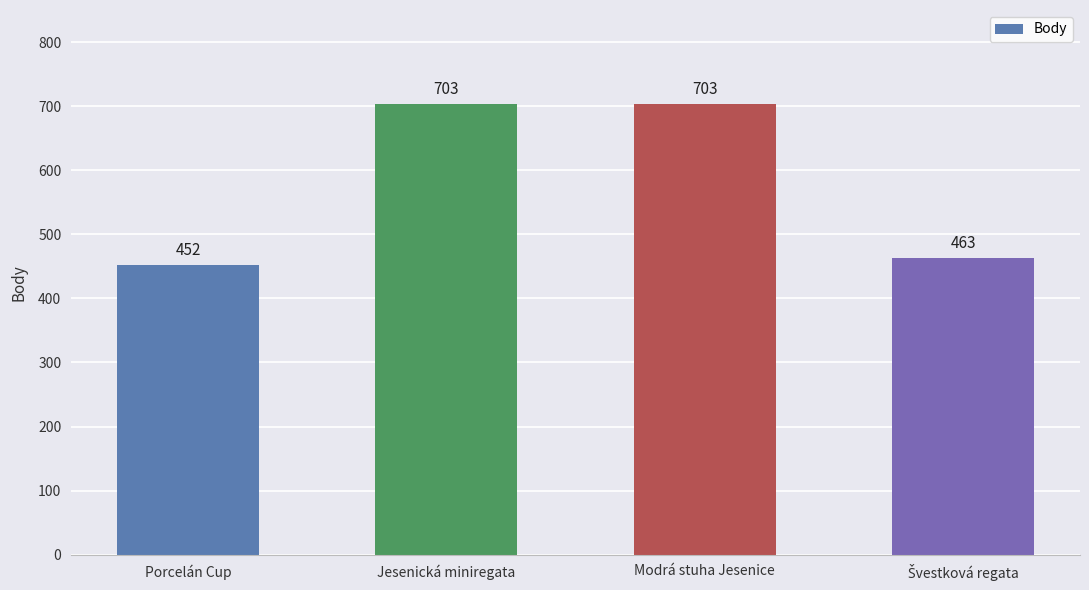

The chart shows a value of 703 at Jesenická miniregata. True or false?

True